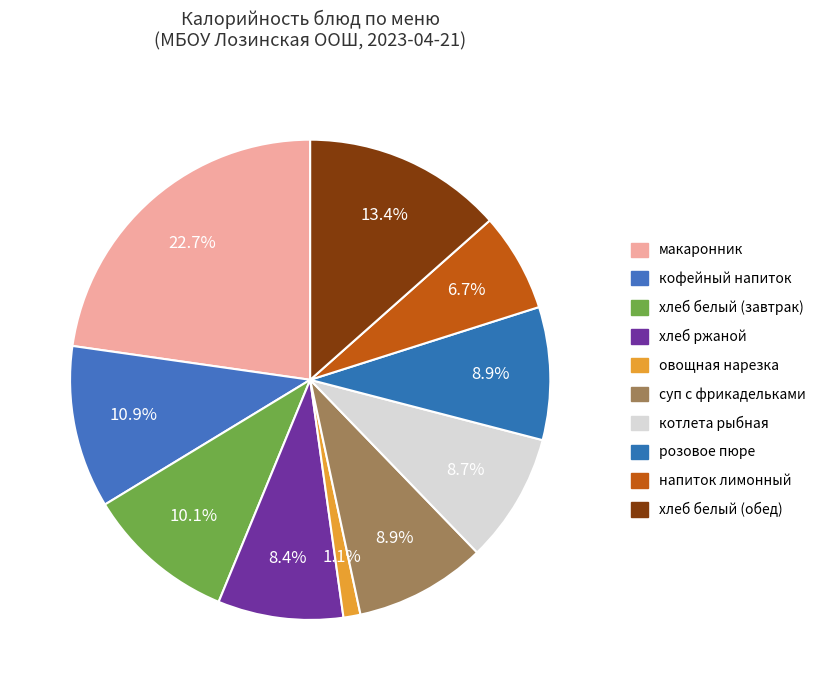

What is the change in value from овощная нарезка to розовое пюре?

+109